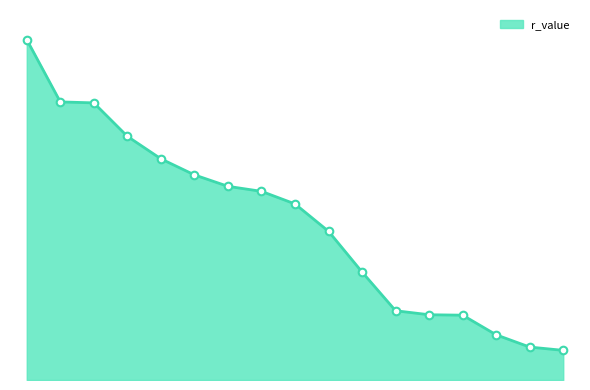

Between Sediminibacterium and Clostridium, which is larger?

Clostridium